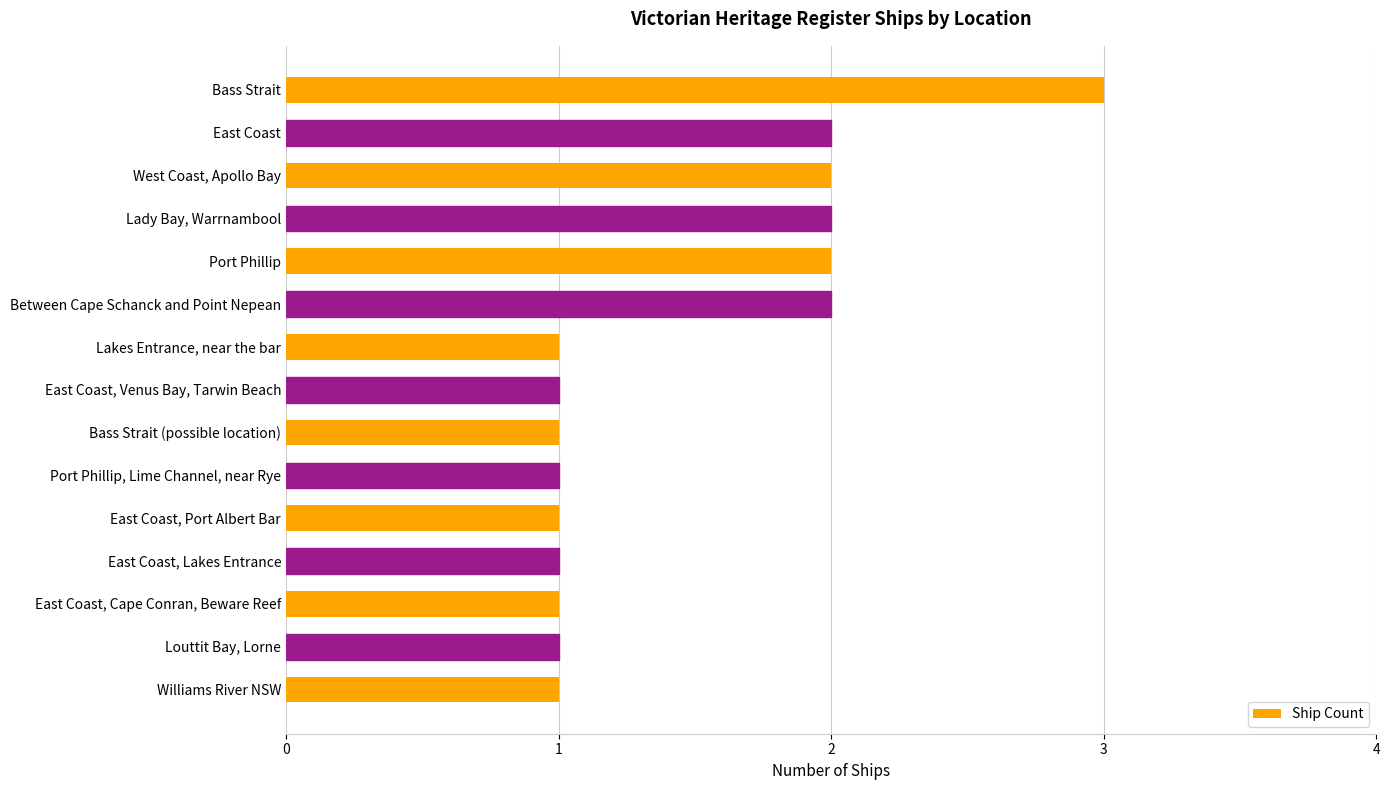

What is the ratio of the value at Louttit Bay, Lorne to the value at Port Phillip?

0.5